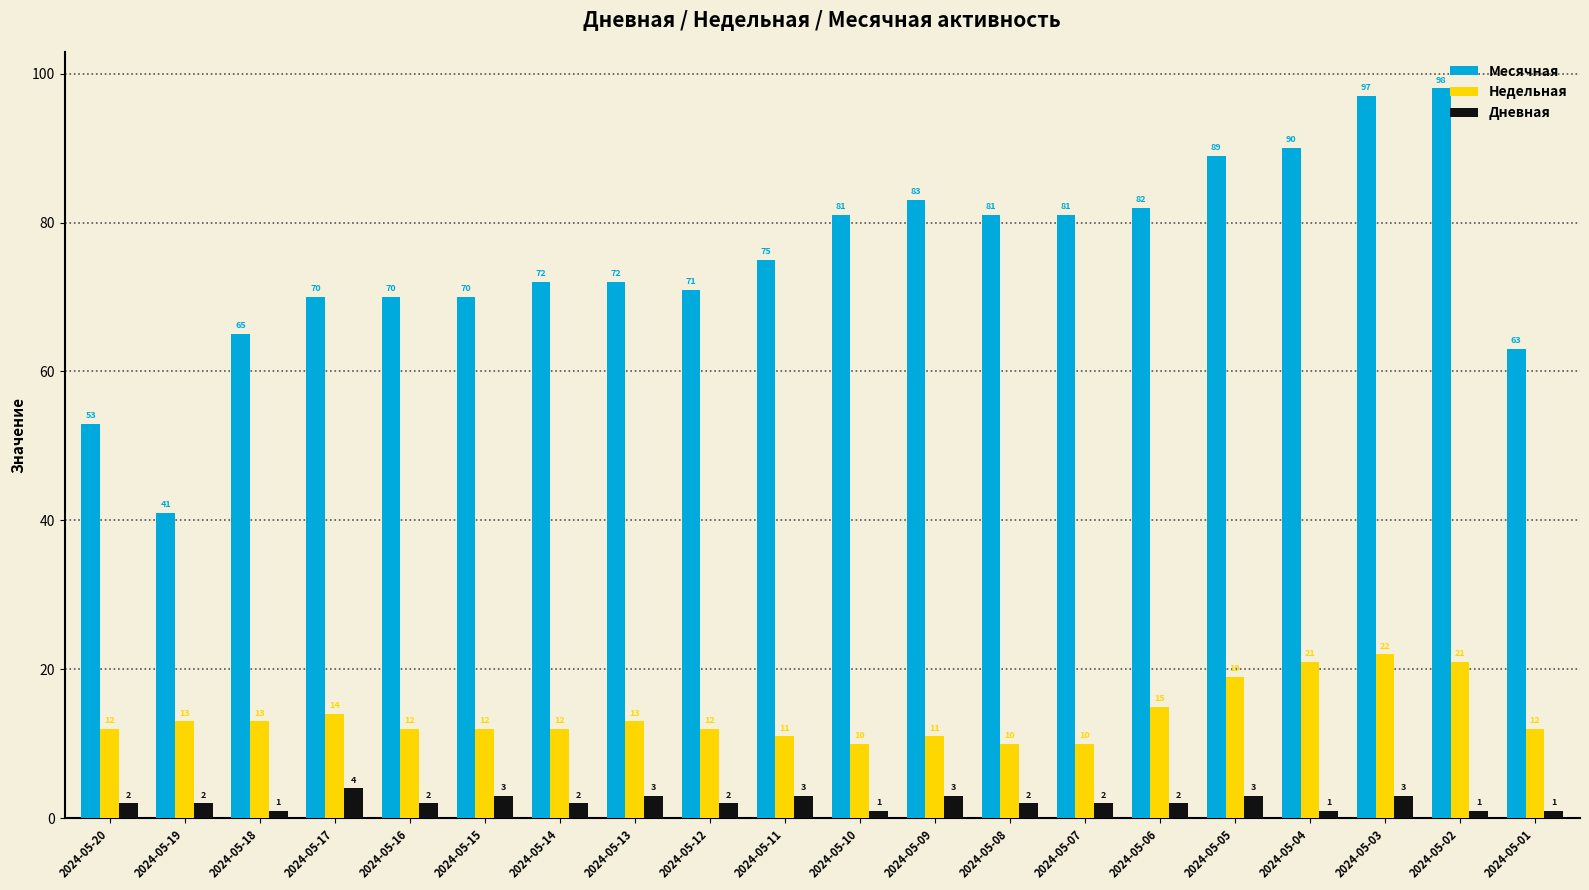

At which label does Дневная reach its peak?

2024-05-17